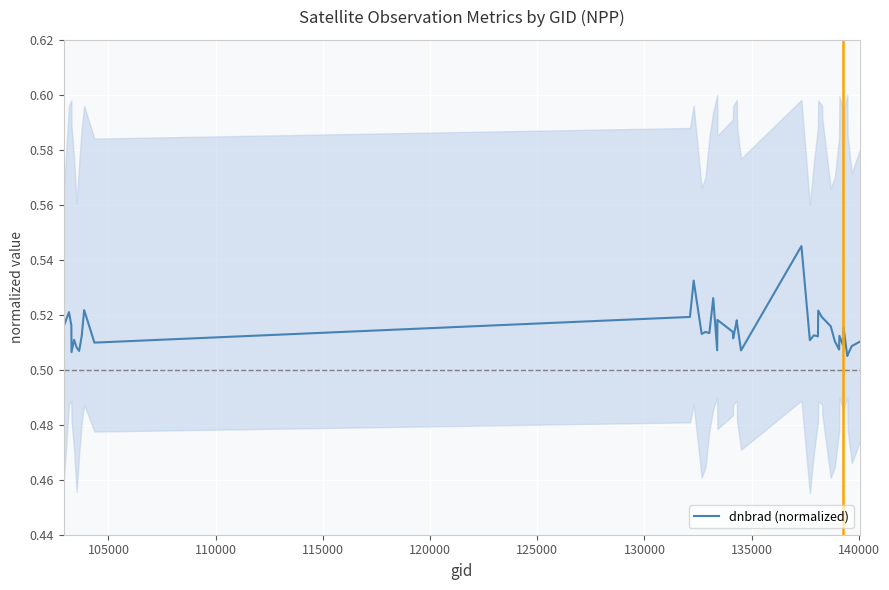

What is the smallest value displayed?

0.5